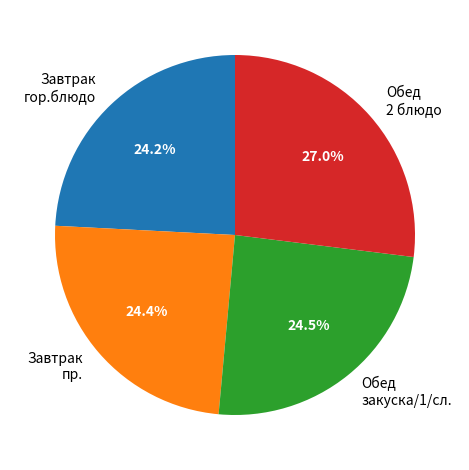

Does any single category account for the majority?

No